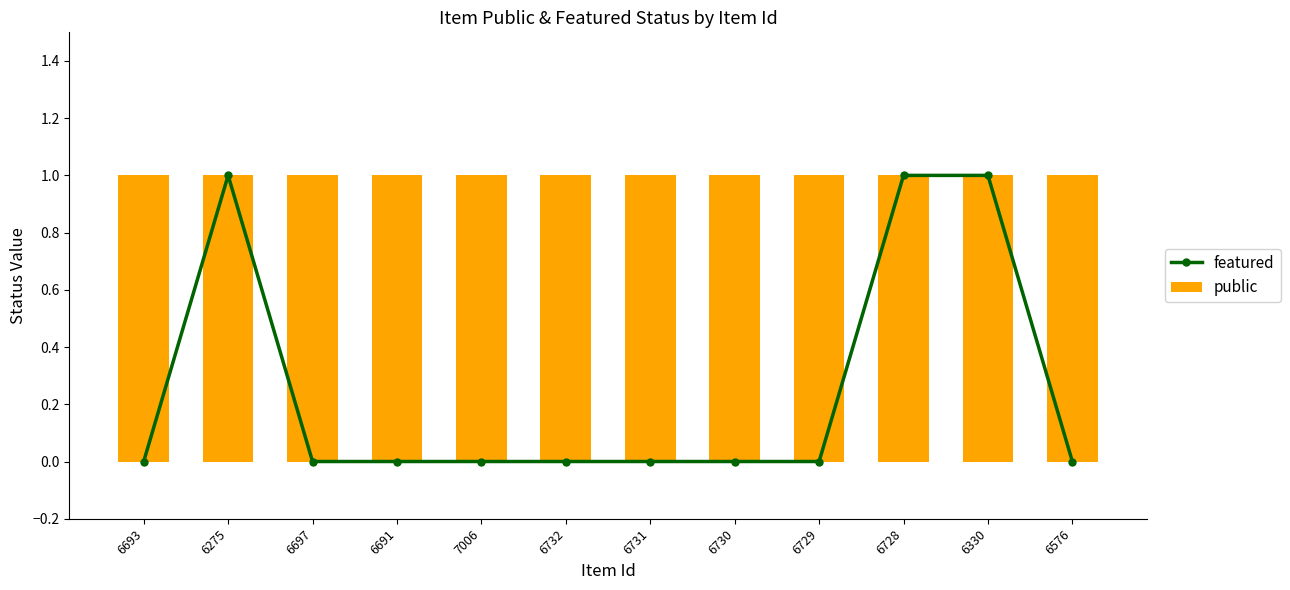

At which category is the sum across all series the highest?

6275